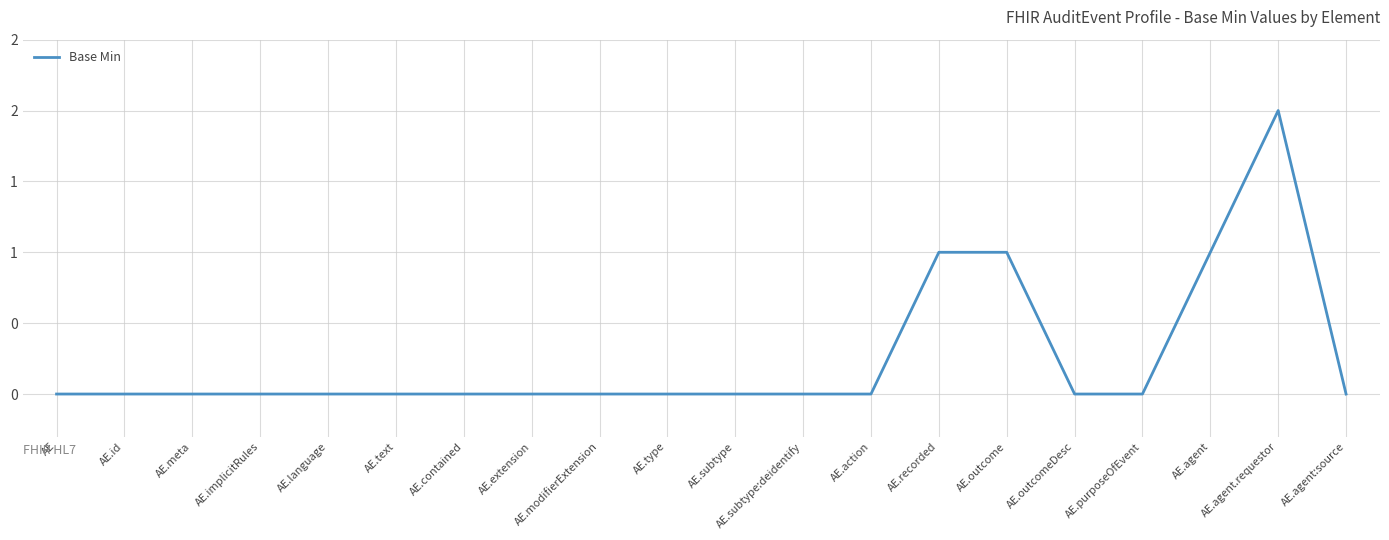

Which category has the highest value across all series?

AE.agent.requestor